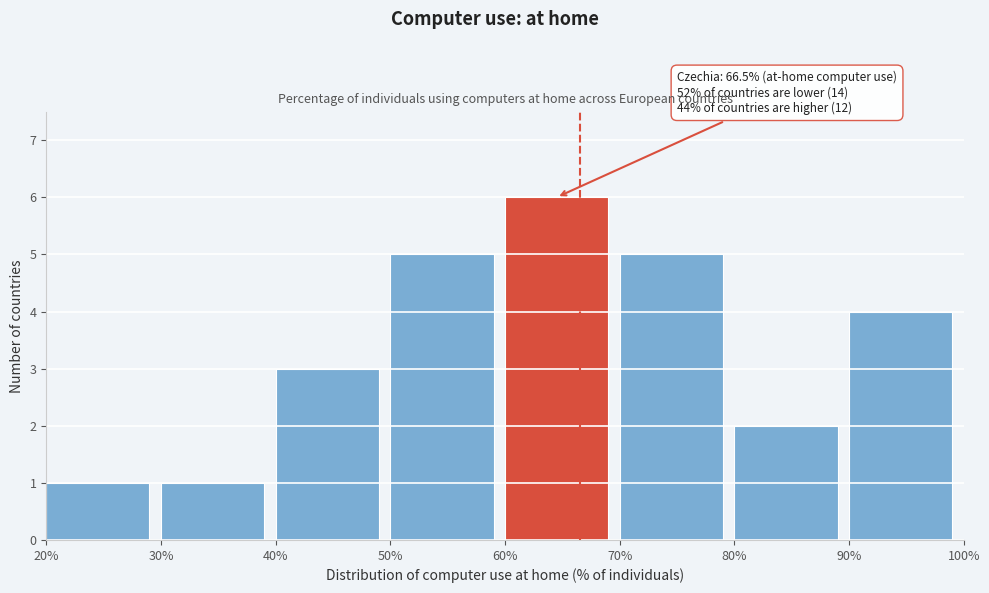

Which range on the x-axis has the tallest bar?

60% to 70%